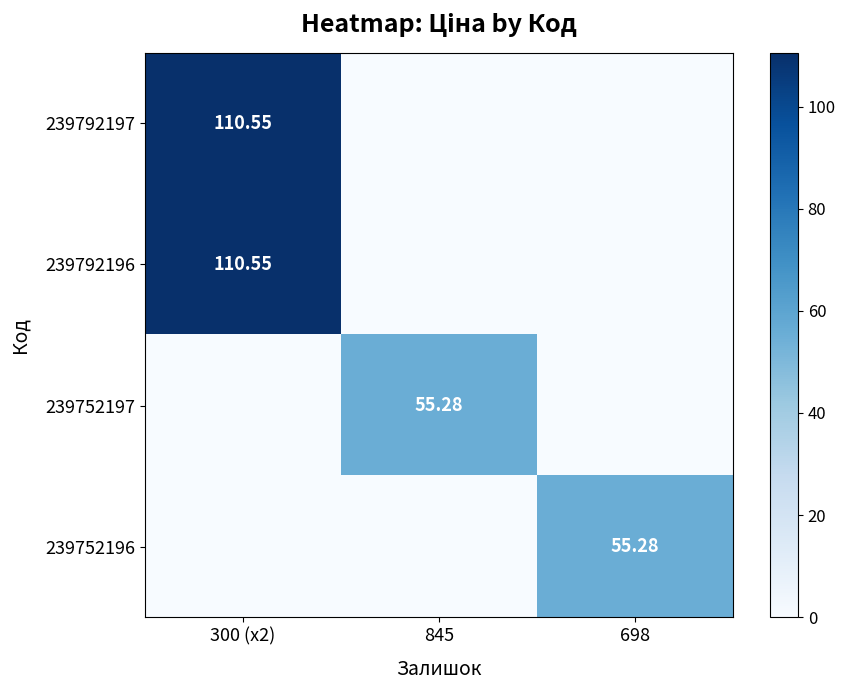

At which category is the sum across all series the highest?

300 (x2)